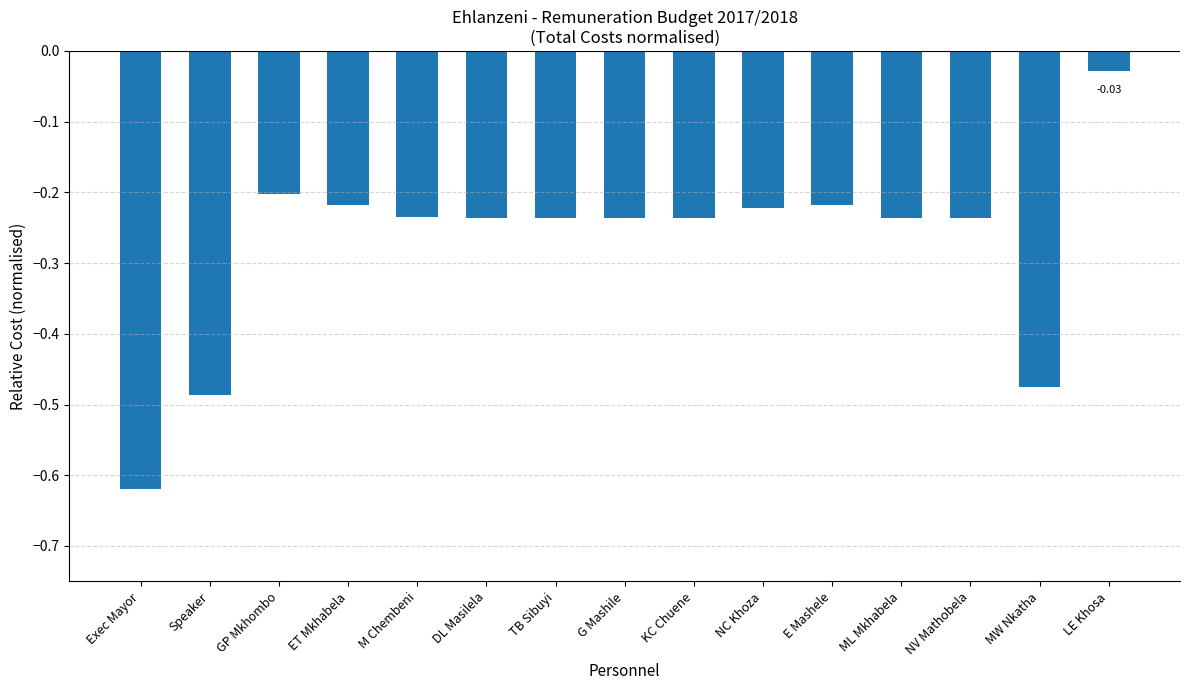

How many series are shown in this chart?

1